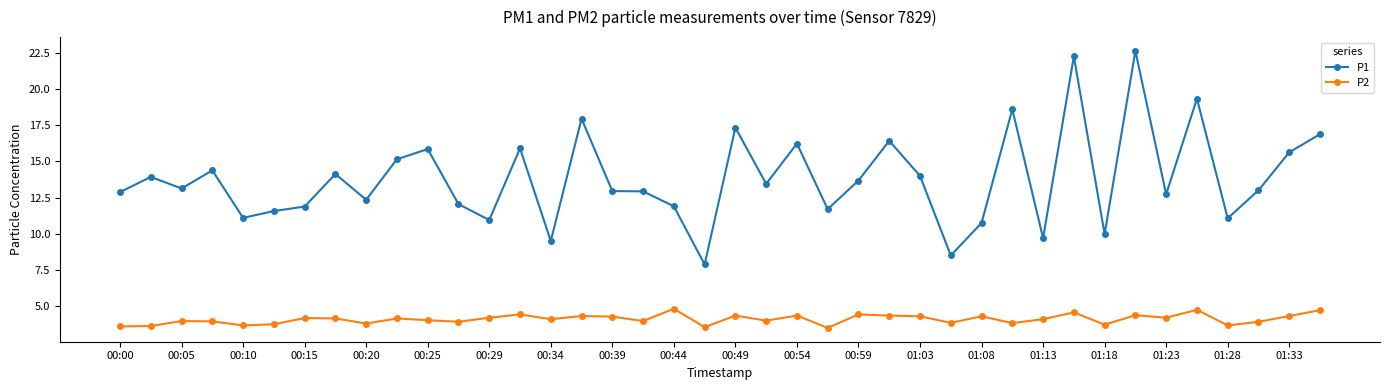

True or false: P1 and P2 intersect in this chart.

False